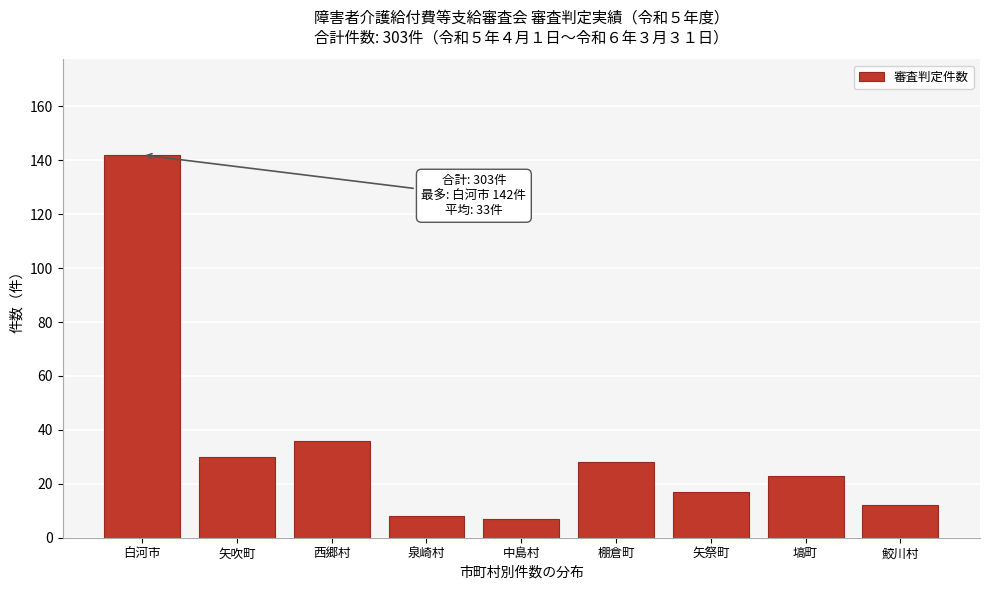

Reading left to right, list all the values displayed in this chart.

142	30	36	8	7	28	17	23	12